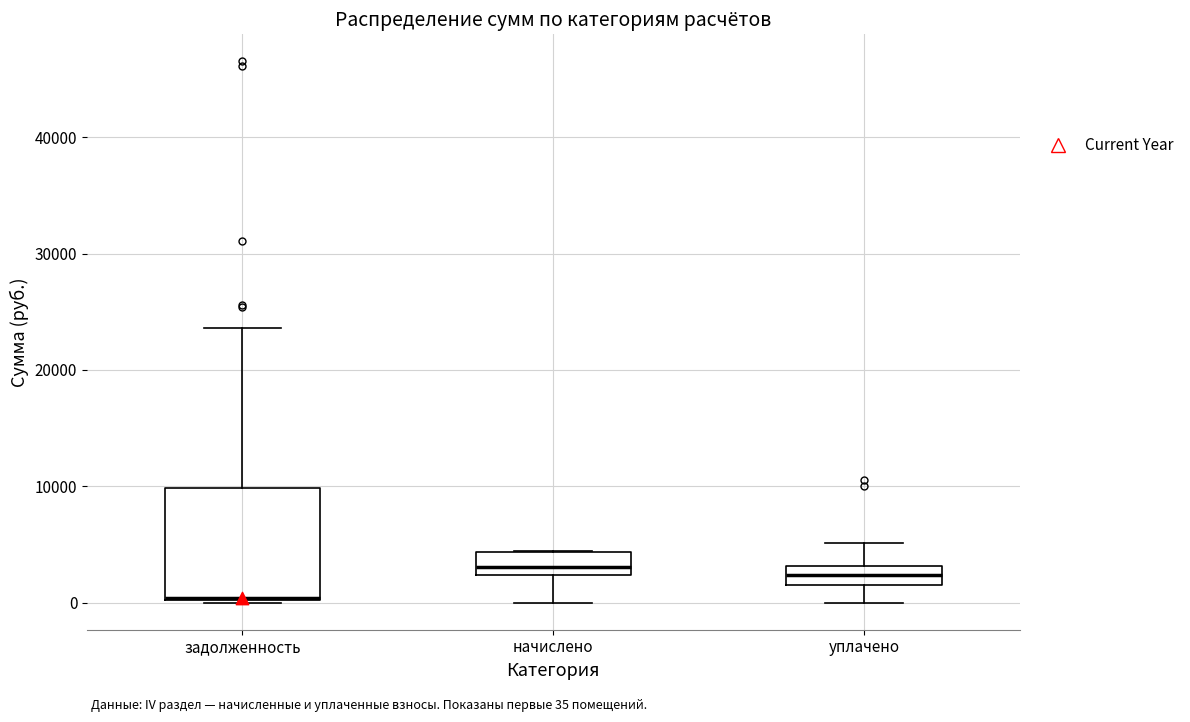

Where does the upper whisker of the box for задолженность end on the y-axis? The values are not printed on the chart, so give them approximately, as read against the axis.

24000